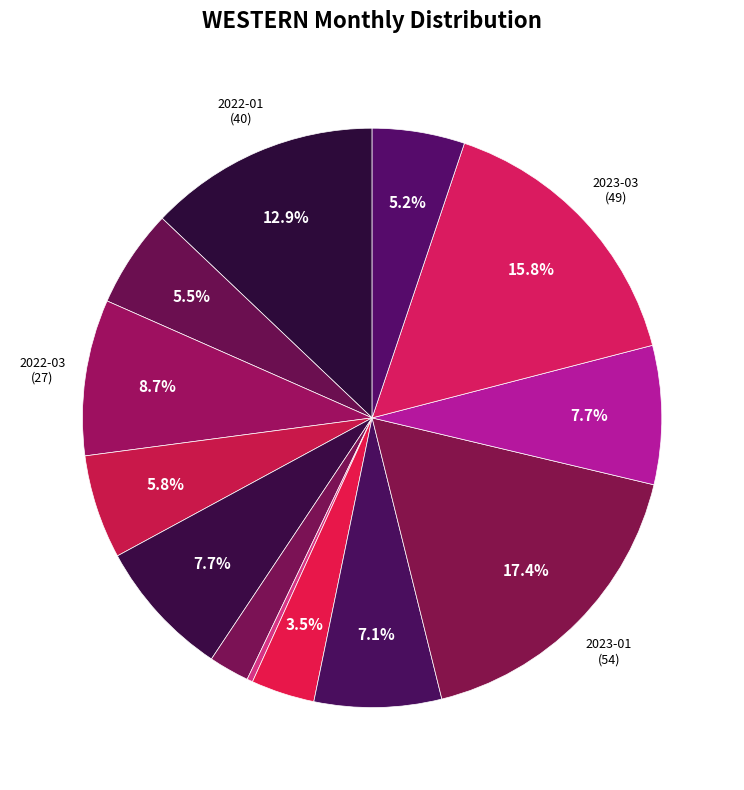

How many segments does this pie chart have?

13